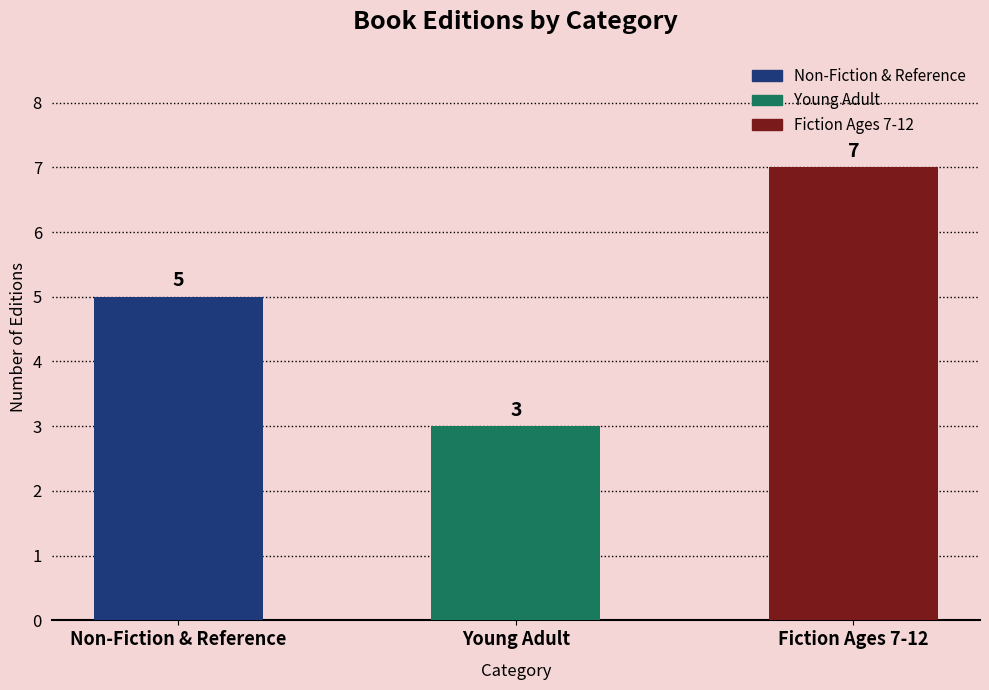

What is the minimum value shown in the chart?

3